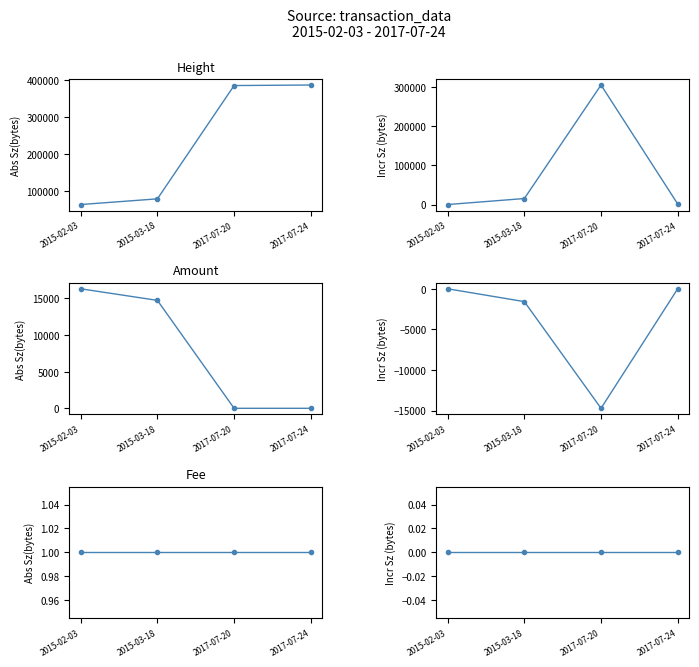

Is this an area chart (filled region under the line)?

No